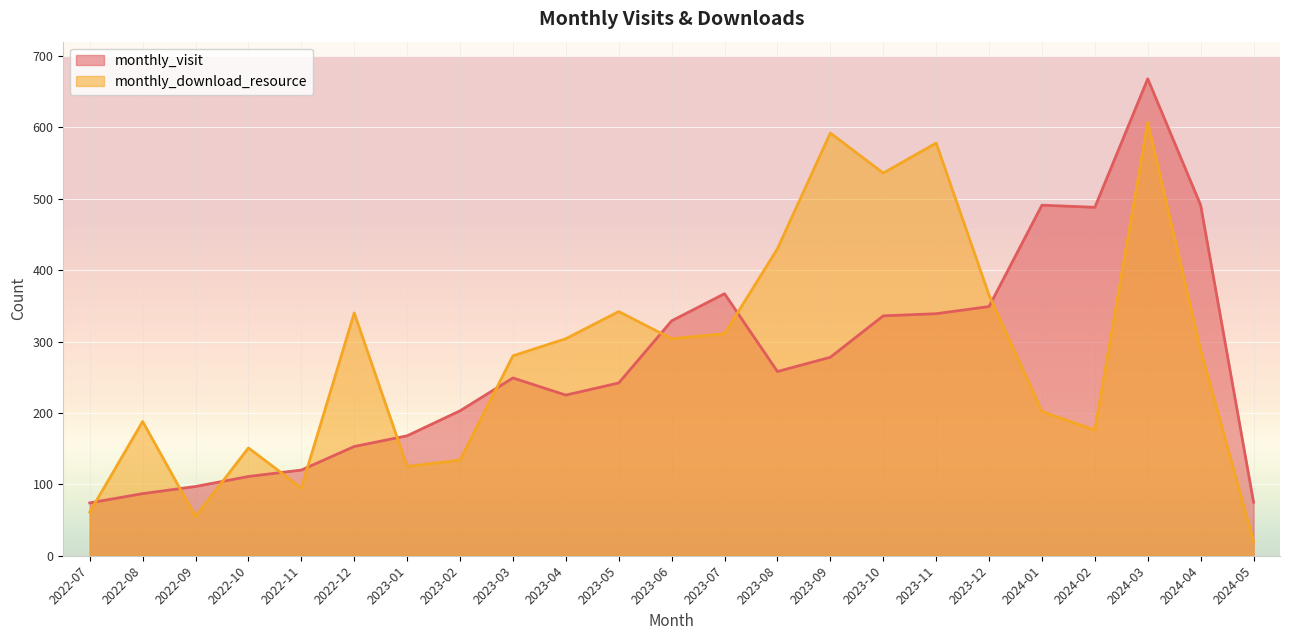

What is the sum of all monthly_download_resource values?

6484